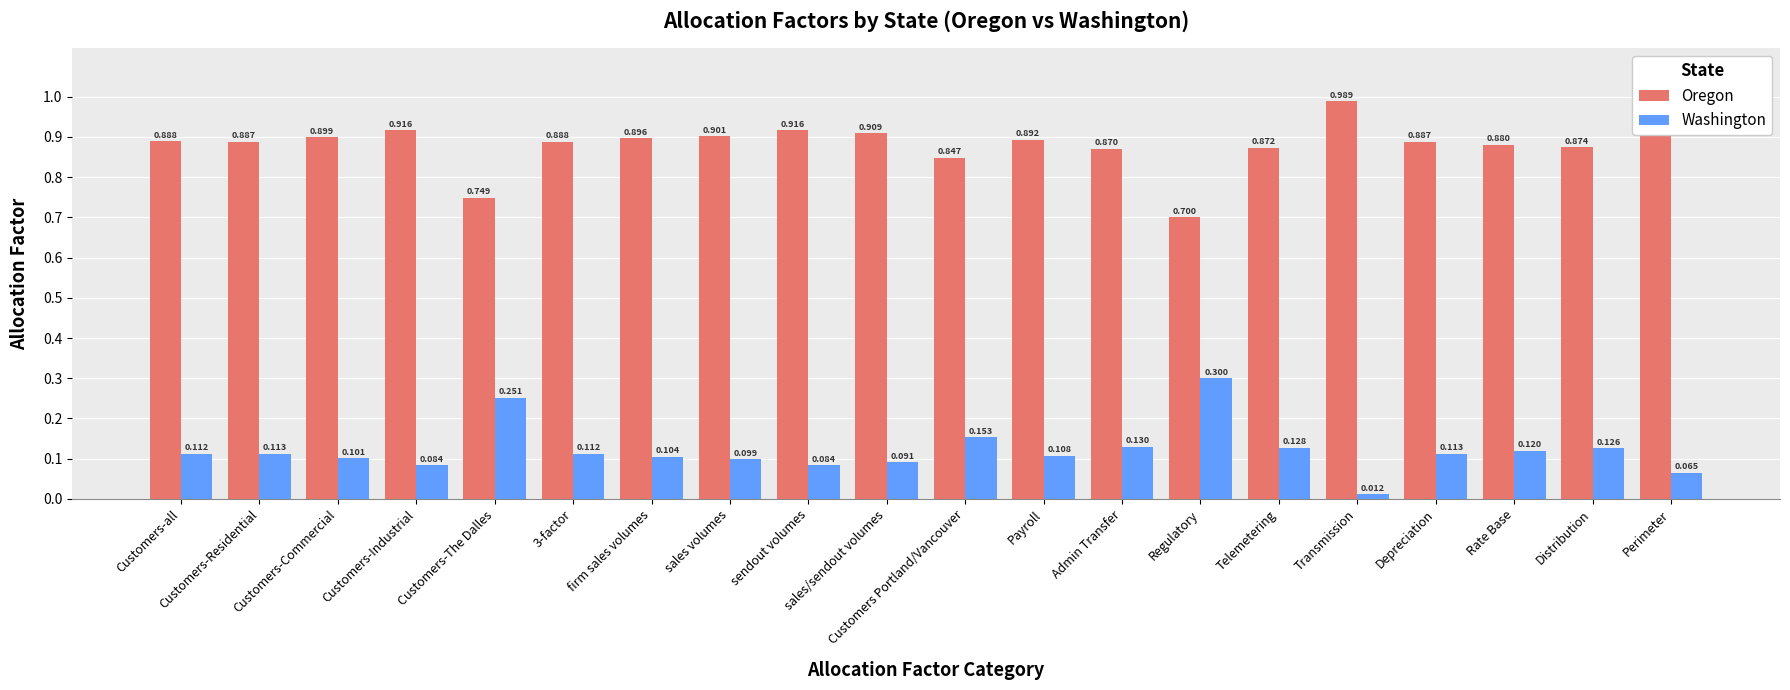

The Oregon series shows 0.9 at Customers-Residential. True or false?

True